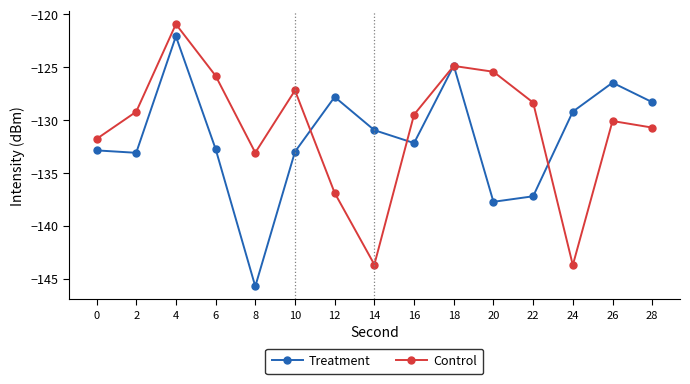

The Control series shows -75.0 at 2. True or false?

False